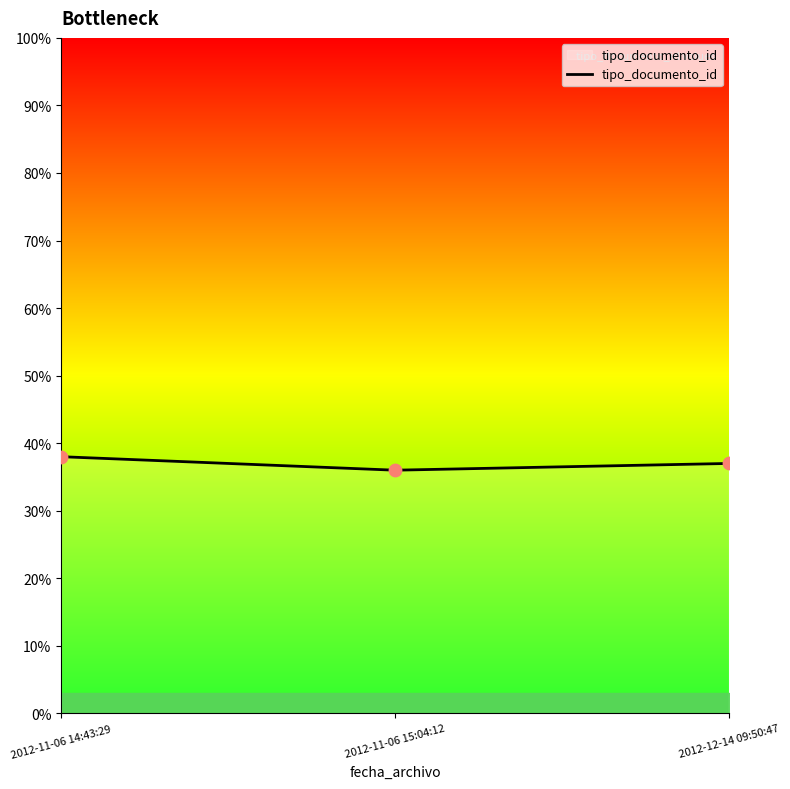

Approximately how many times larger is the value at 2012-11-06 15:04:12 compared to 2012-11-06 14:43:29?

0.9